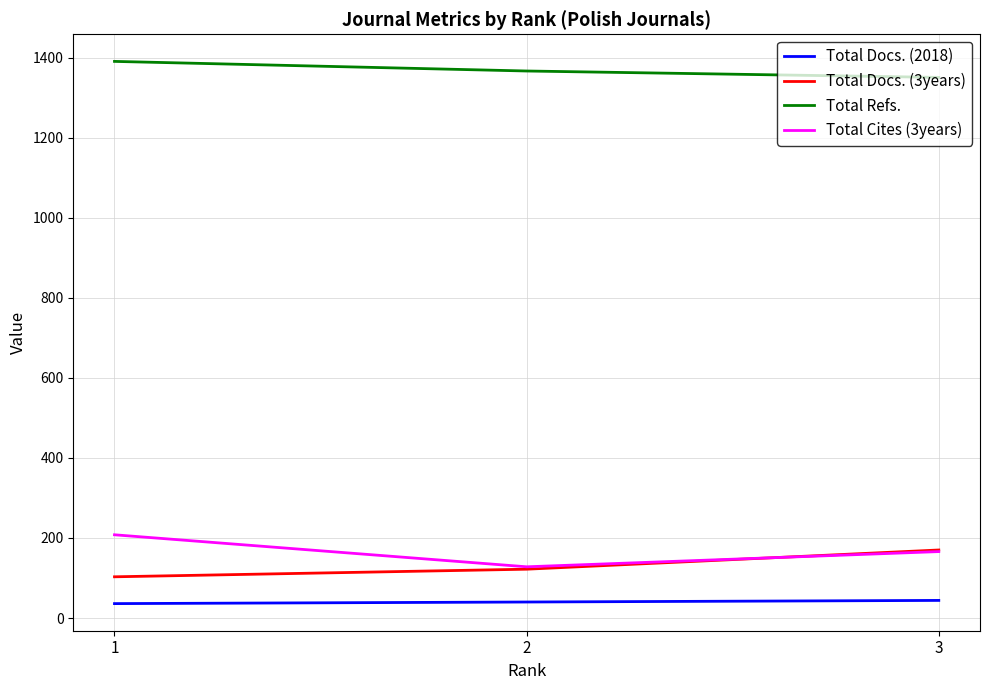

How many lines are shown in the chart?

4